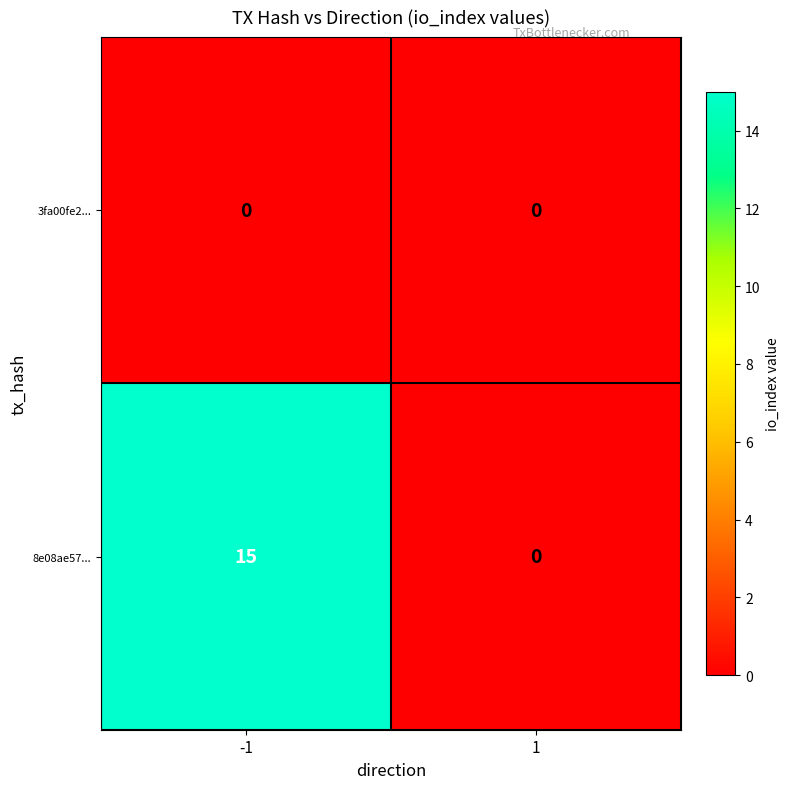

True or false: 8e08ae57... has a value of 15 at -1.

True